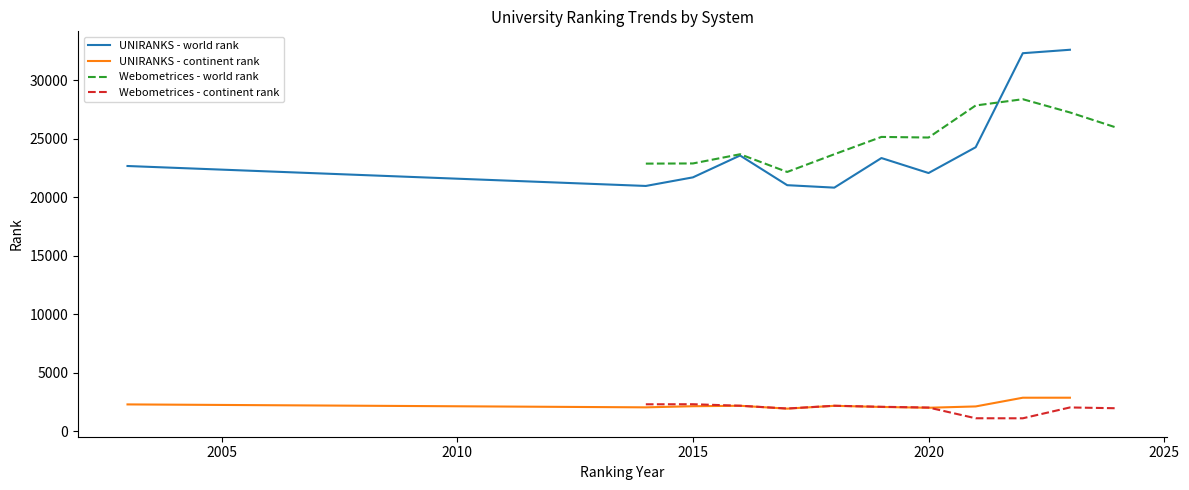

What is the highest value of the UNIRANKS - world rank series?

32599